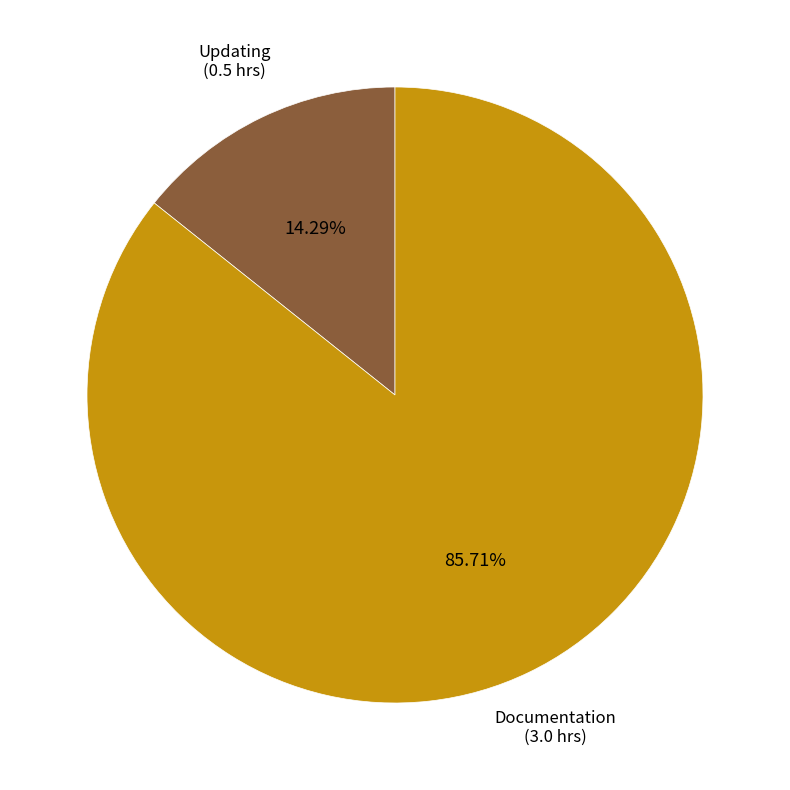

What portion of the pie excludes Updating?

85.7%